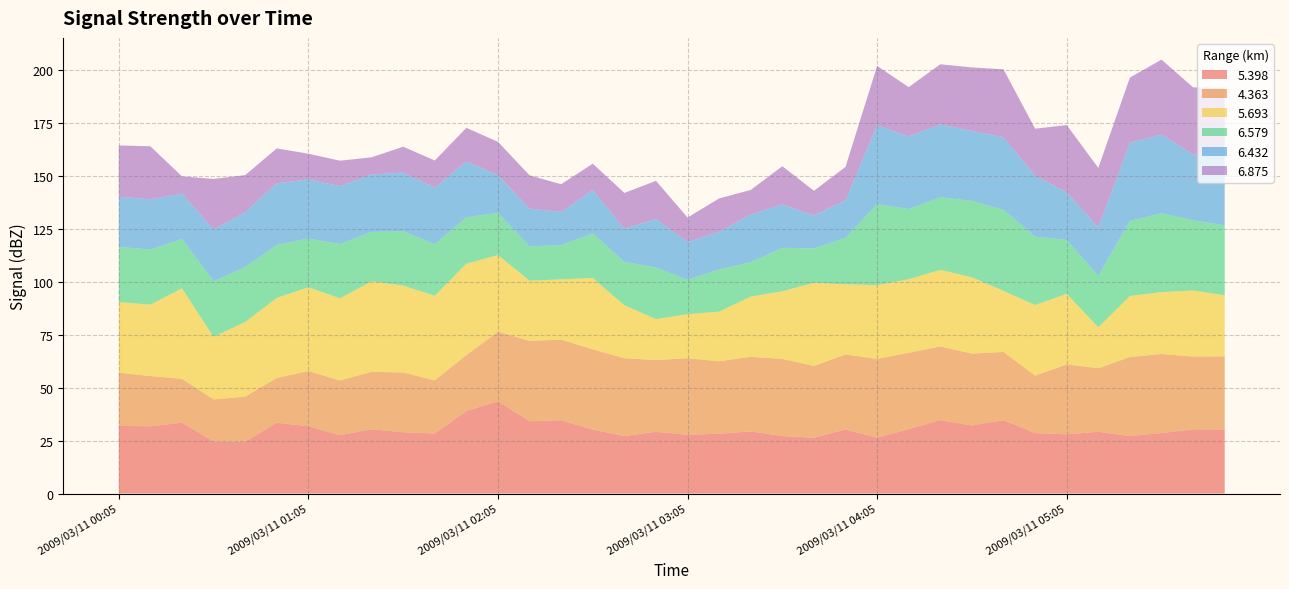

Reading left to right, what are all the values shown in this chart?

  5.398: 31.9	31.7	33.4	24.5	24.5	33.4	31.7	27.5	30.3	28.9	28.3	38.9	43.5	34.1	34.6	30.1	27.1	29.1	27.7	28.2	29.3	27.1	26.3	30.2	26.3	30.4	34.6	32.1	34.6	28.5	27.9	29.1	27.1	28.5	30.3	30.2
  4.363: 25.1	23.7	20.7	19.9	21.2	21.1	26.1	25.8	27.1	28.2	25.1	26.4	32.8	37.9	38.0	37.9	36.7	33.9	36.1	34.2	35.2	36.4	33.9	35.4	37.2	36.0	34.8	33.9	32.2	27.1	33.0	30.0	37.3	37.3	34.3	34.5
  5.693: 33.3	33.7	42.7	29.5	35.2	37.8	39.5	38.8	42.7	41.0	39.9	43.1	36.2	28.4	28.4	33.7	25.0	19.3	20.8	23.4	28.4	31.9	39.2	33.1	34.8	34.7	36.1	36.0	28.8	33.3	33.3	19.3	28.8	29.2	31.2	28.8
  6.579: 26.0	26.0	23.3	26.2	25.9	25.0	23.0	25.6	23.3	25.6	24.3	21.9	19.9	16.2	16.2	21.0	20.5	24.3	16.2	19.9	16.2	20.5	16.2	21.9	38.2	33.1	34.3	36.0	38.2	32.3	25.4	24.3	35.4	37.2	33.1	33.0
  6.432: 23.7	23.7	21.4	24.5	25.9	29.0	27.9	27.3	27.1	27.7	26.7	26.4	17.8	17.8	15.6	20.5	15.6	22.9	17.8	17.8	22.5	20.5	15.6	17.8	37.2	34.3	34.3	33.0	34.3	28.7	22.5	22.9	36.8	37.2	31.0	33.9
  6.875: 24.2	25.0	8.1	23.8	17.5	16.5	12.1	12.0	8.1	12.2	12.8	15.8	15.7	15.7	13.1	12.4	16.9	18.0	11.6	15.7	11.6	18.0	11.6	15.7	28.0	23.2	28.4	30.0	32.0	22.2	31.7	28.0	30.8	35.3	31.7	30.8